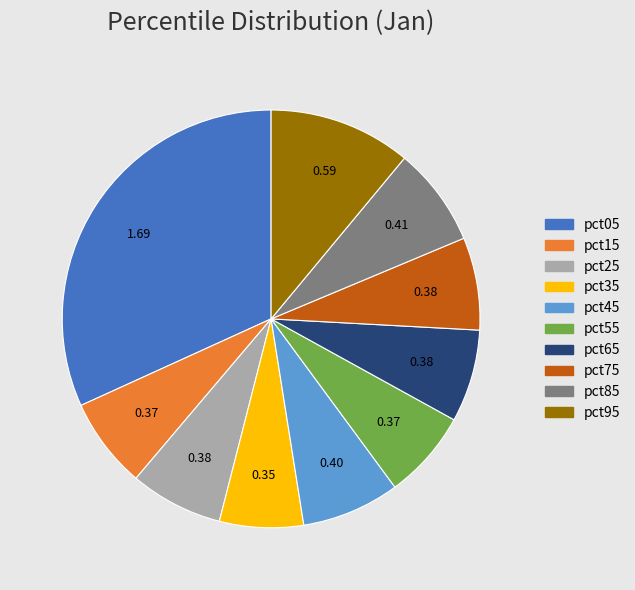

Between pct75 and pct35, which is larger?

pct75